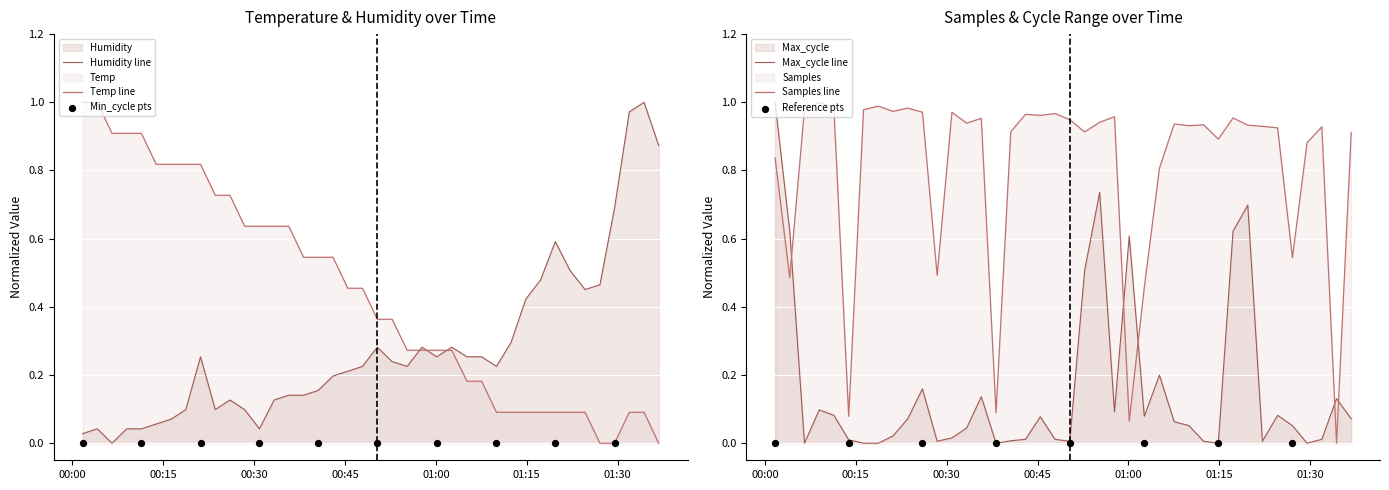

Is the value of Temp at 2022/03/24 01:12:24 greater than the value of Humidity at 2022/03/24 00:30:52?

Yes